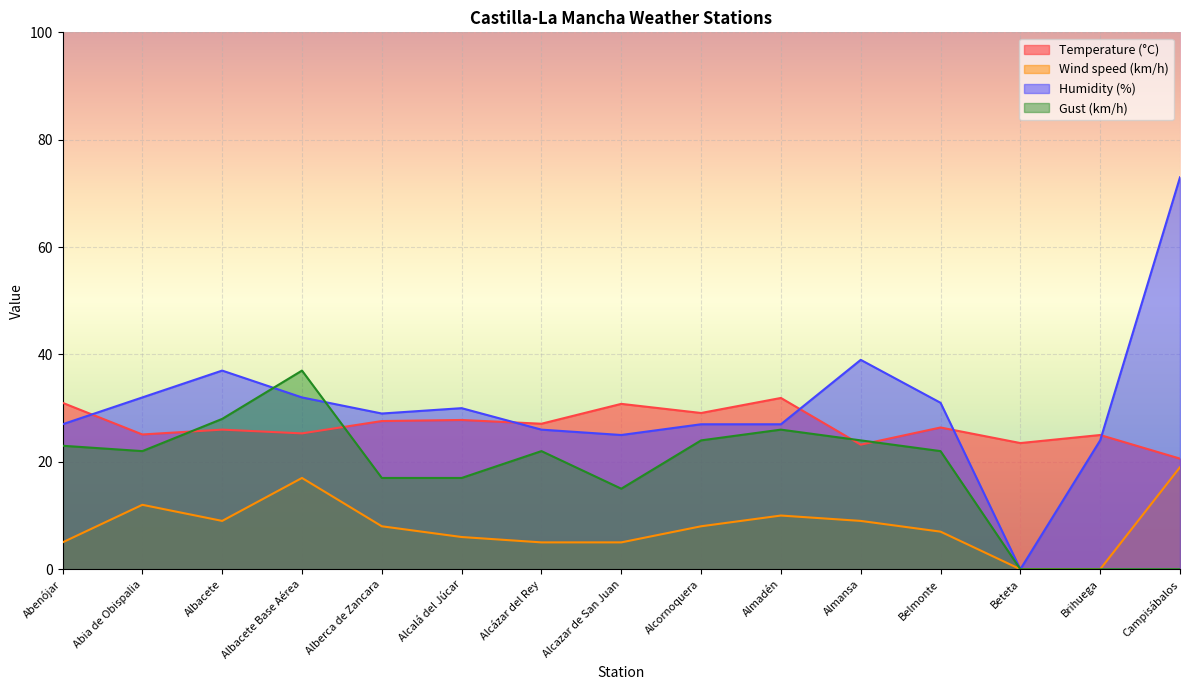

The value of Gust (km/h) at Albacete Base Aérea is 64.7. True or false?

False